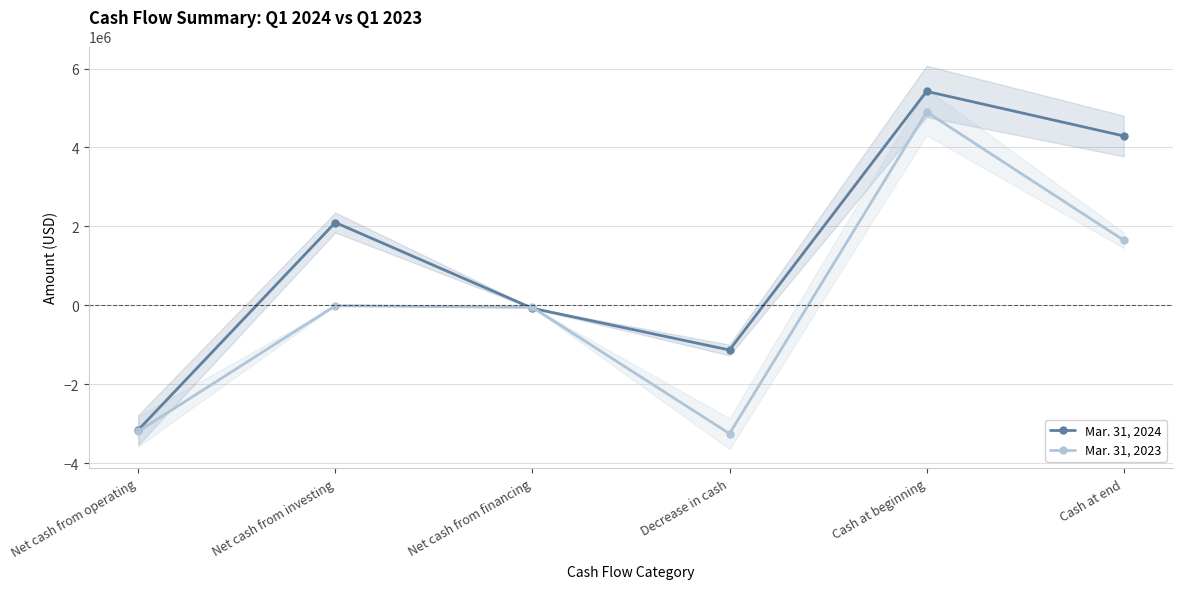

Rank the series by their average value, from lowest to highest.

Mar. 31, 2023, Mar. 31, 2024